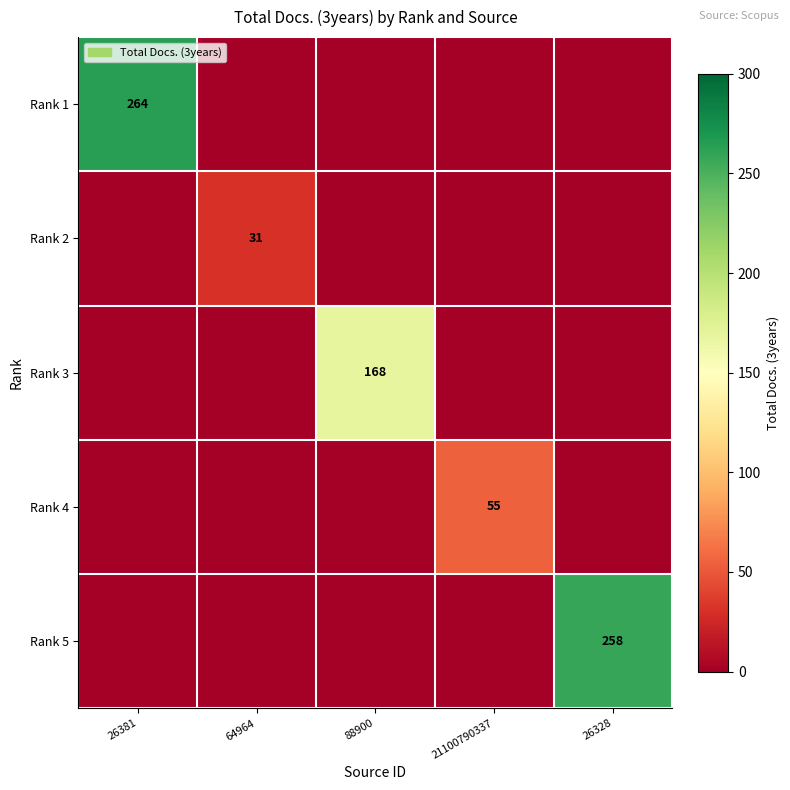

Is it true that Rank 1 equals 161 at 26381?

False